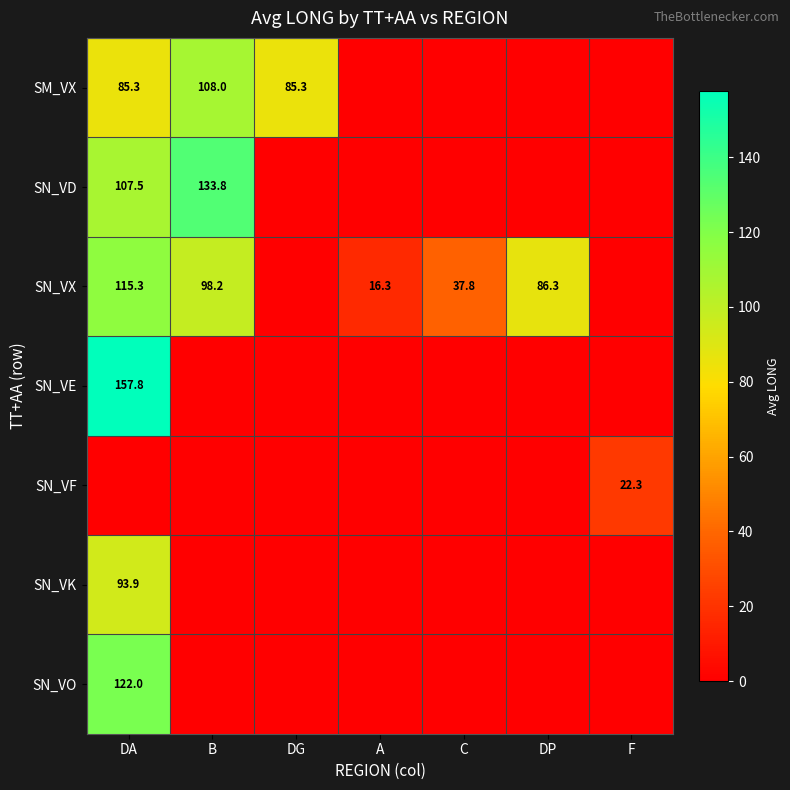

True or false: SN_VX has a value of 52.6 at DP.

False